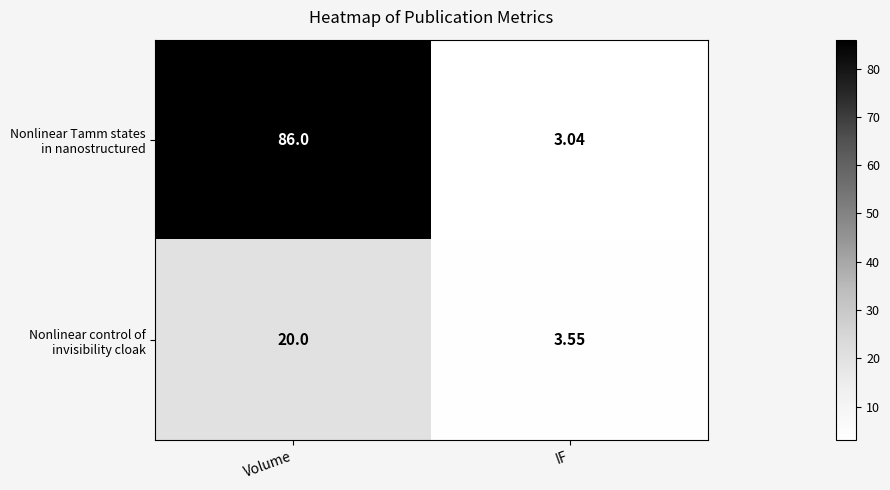

Which category has the highest value across all series?

Volume